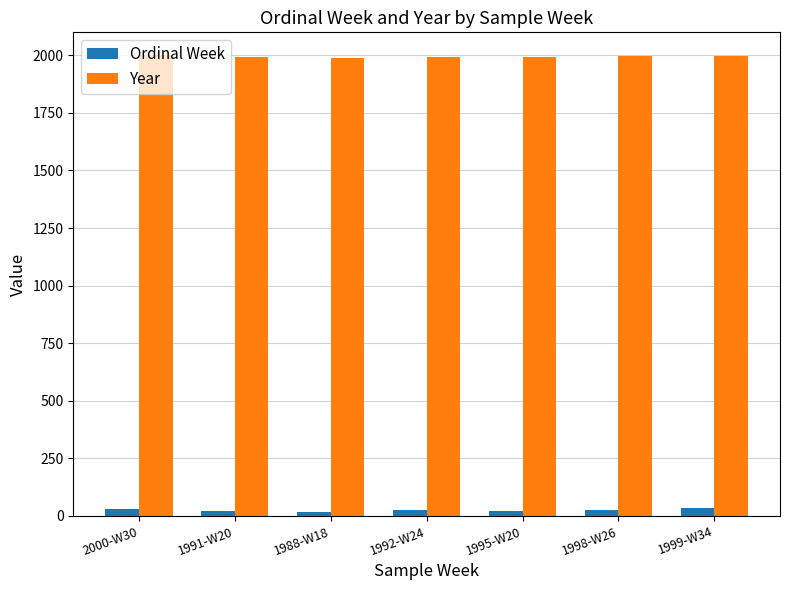

What is the average value of the Ordinal Week series?

25